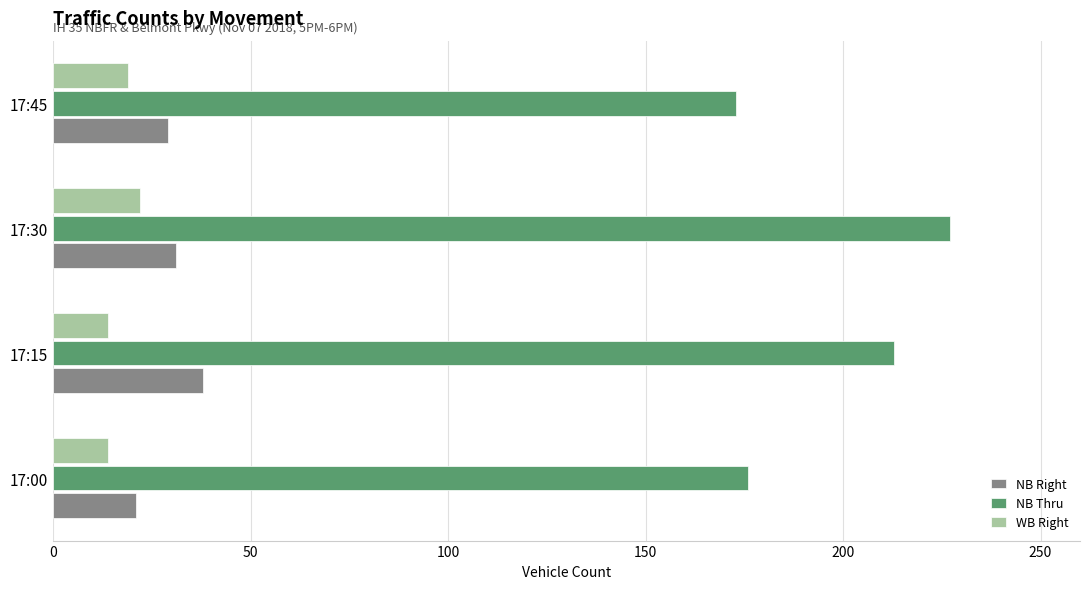

What is the lowest value of the WB Right series?

14